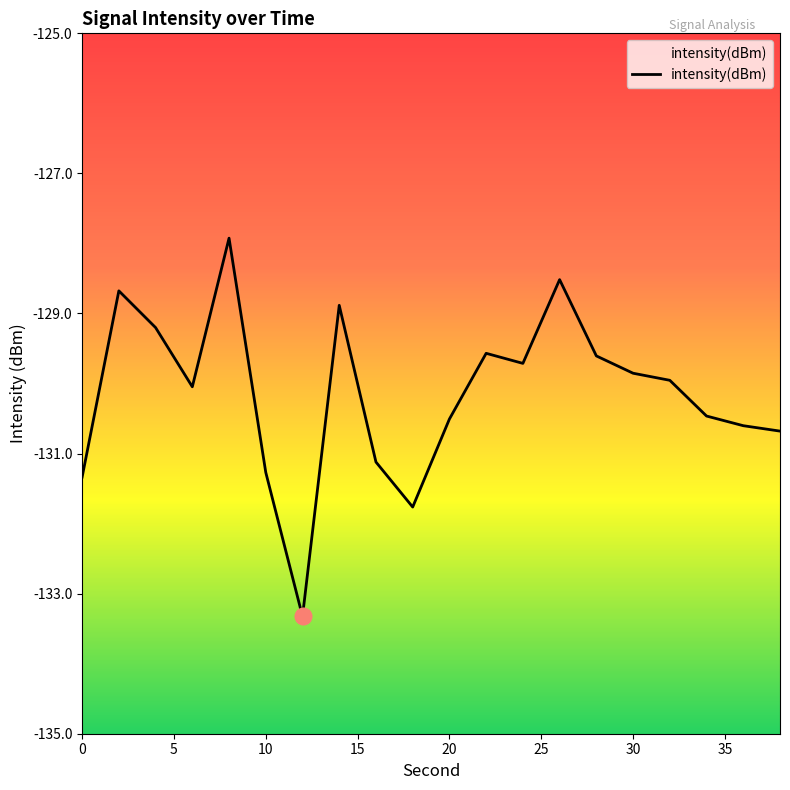

What is the maximum value shown in the chart?

-127.9